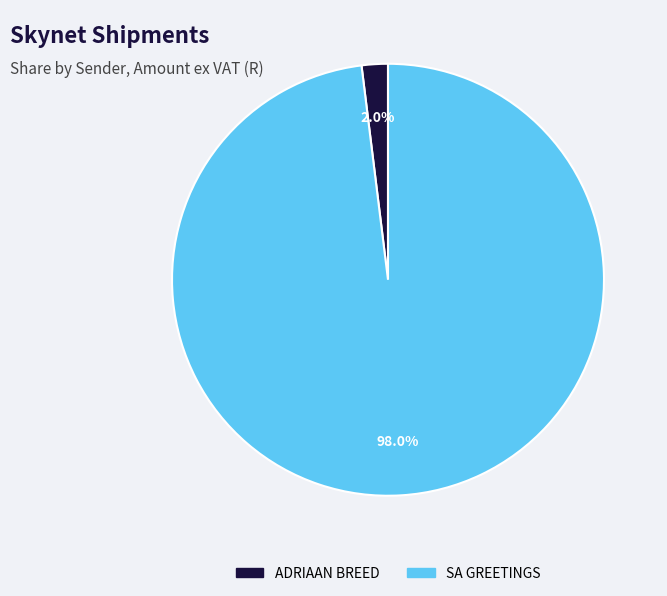

How many slices are in this pie chart?

2